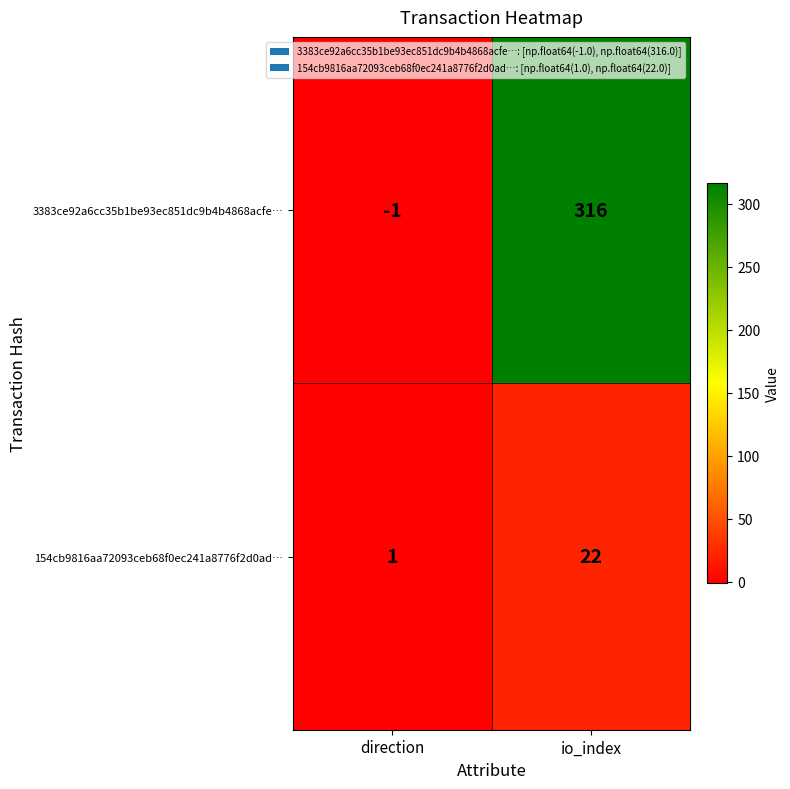

What is the sum of all 3383ce92a6cc35b1be93ec851dc9b4b4868acfe… values?

315